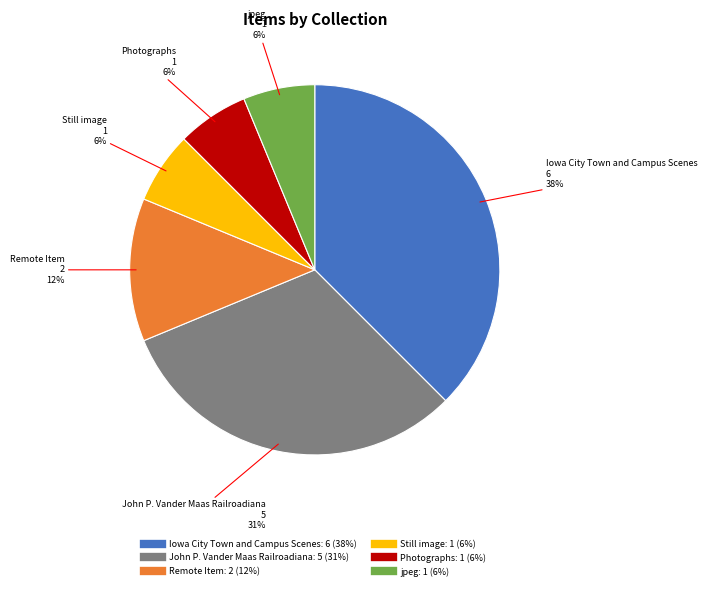

Do Remote Item and John P. Vander Maas Railroadiana together represent more than half of the pie?

No